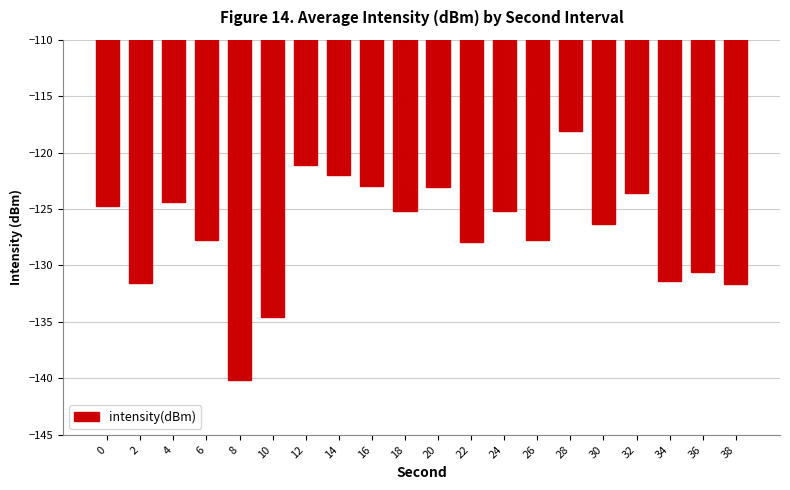

What is the average value?

-127.0